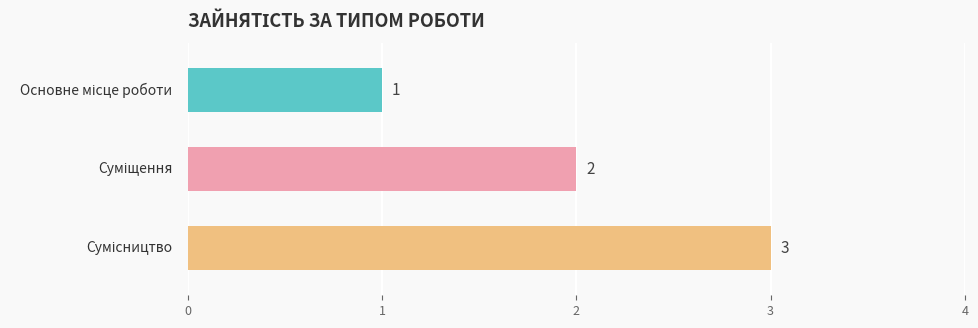

How many values are between 1 and 3?

3